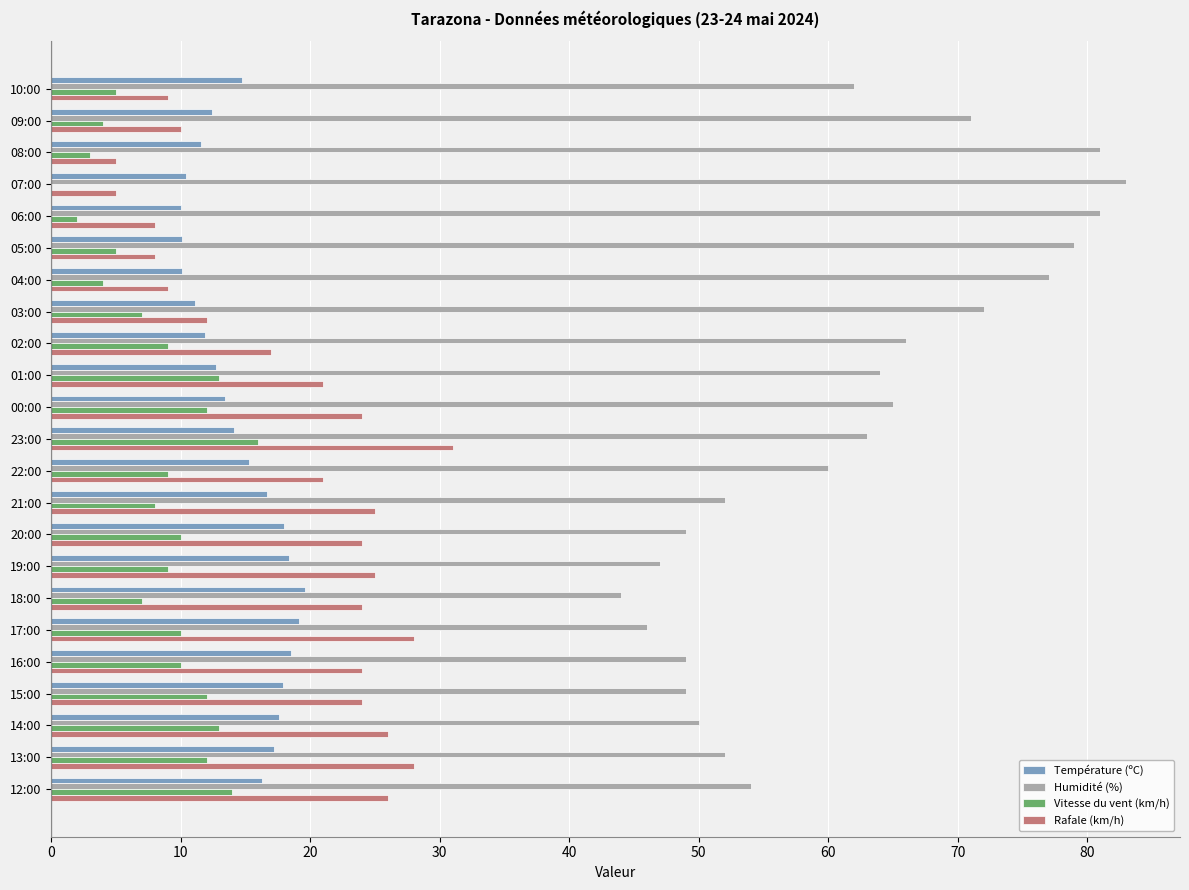

What are all the series names shown in the legend?

Température (ºC), Humidité (%), Vitesse du vent (km/h), Rafale (km/h)